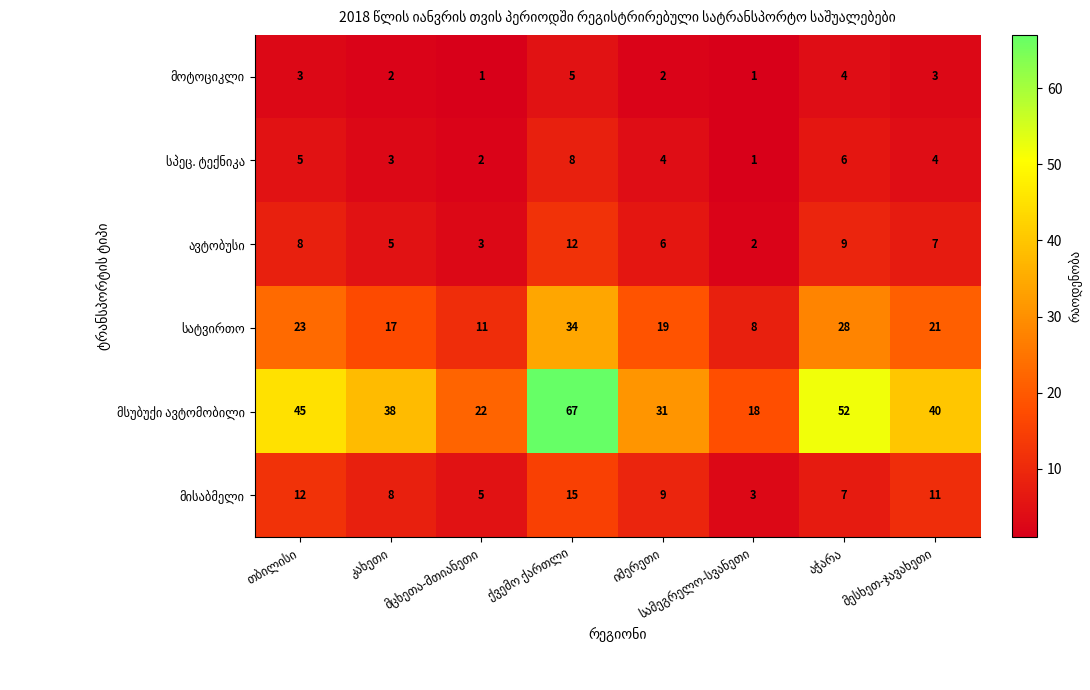

At how many categories does at least one series exceed 33?

5